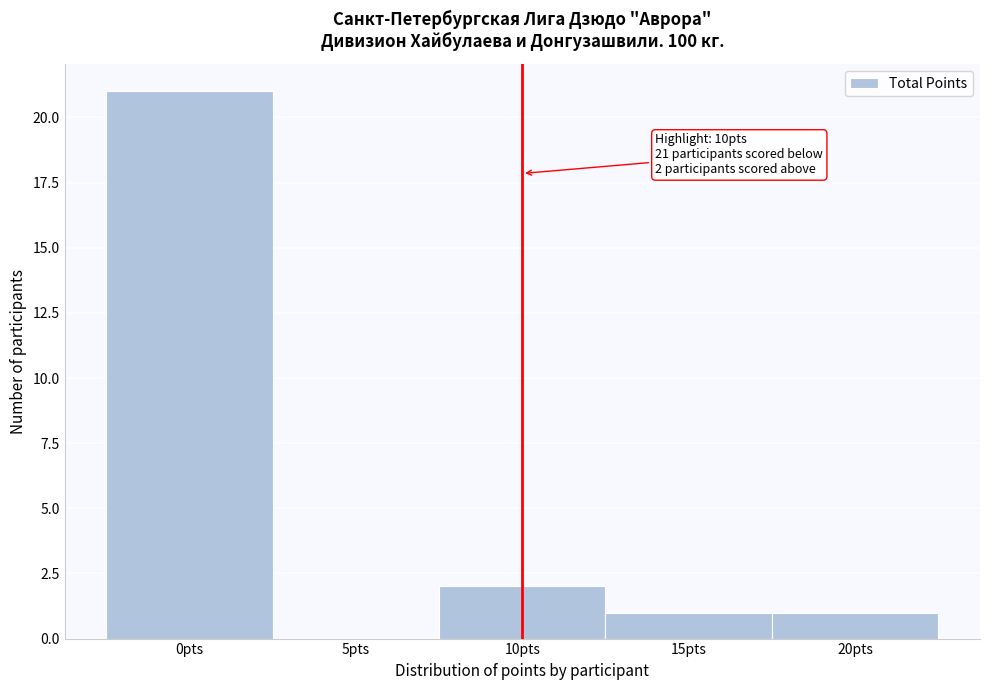

Over which range of the x-axis is the bar tallest?

-2.5 to 2.5